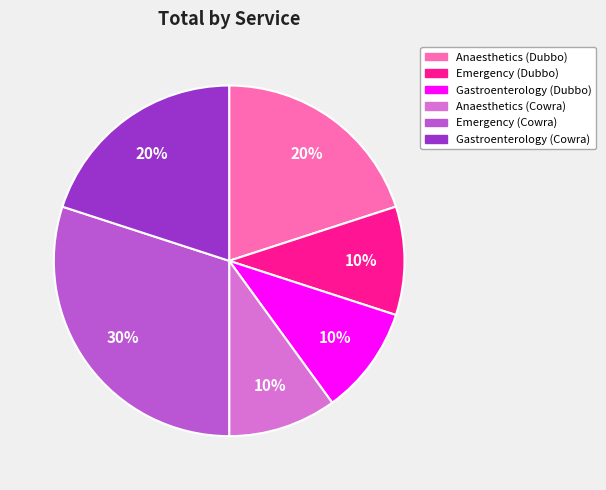

Does any single category account for the majority?

No